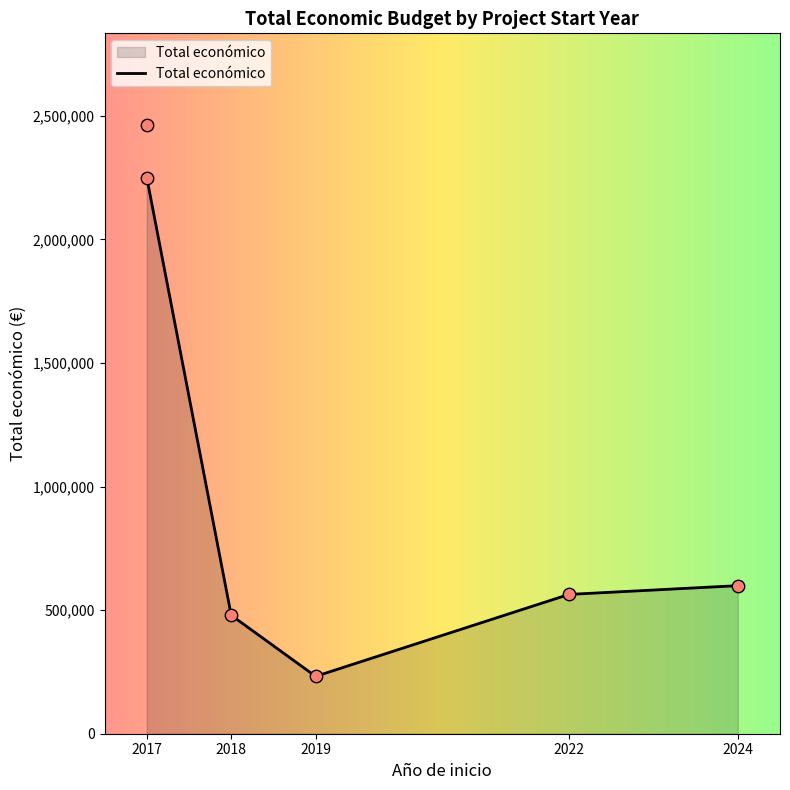

Between 2024 and 2019, which is larger?

2024